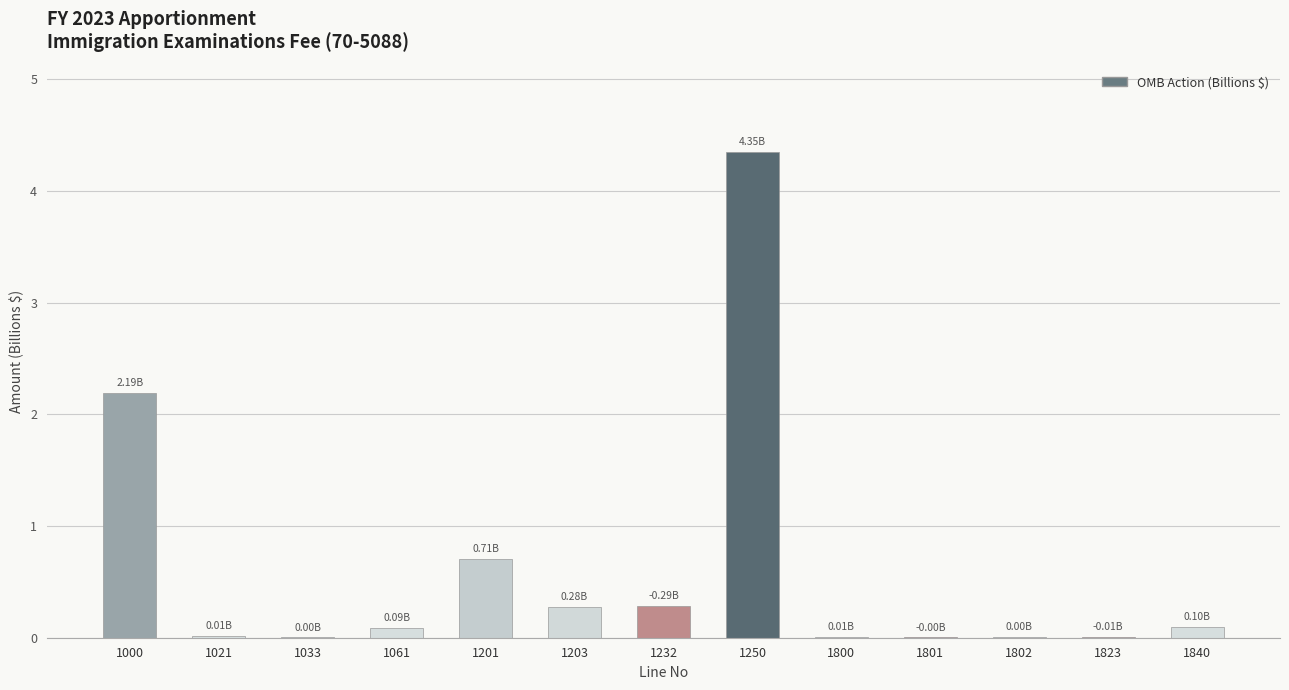

Between 1250 and 1000, which is larger?

1250